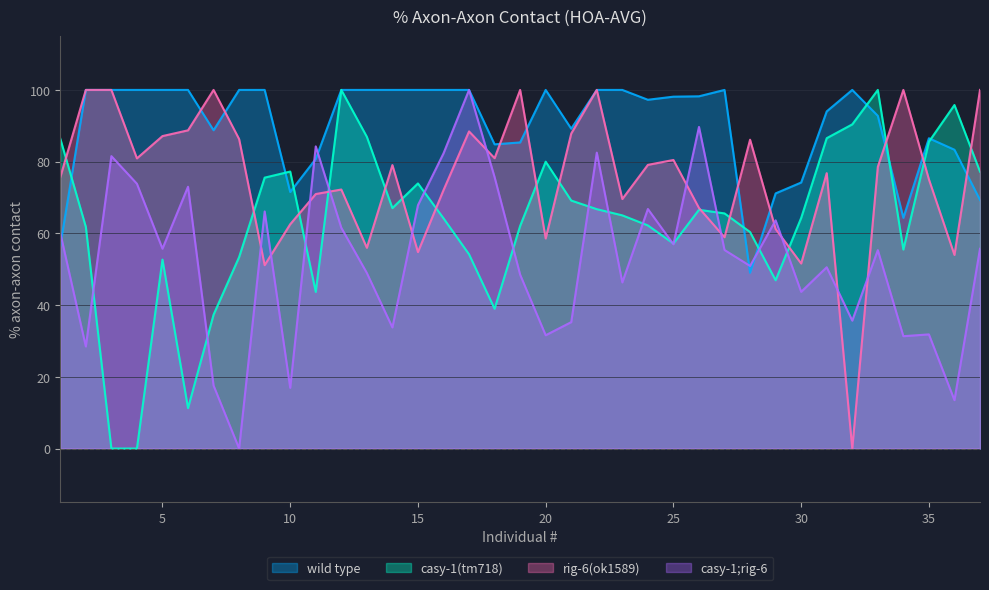

Which series has the largest total across all categories?

wild type